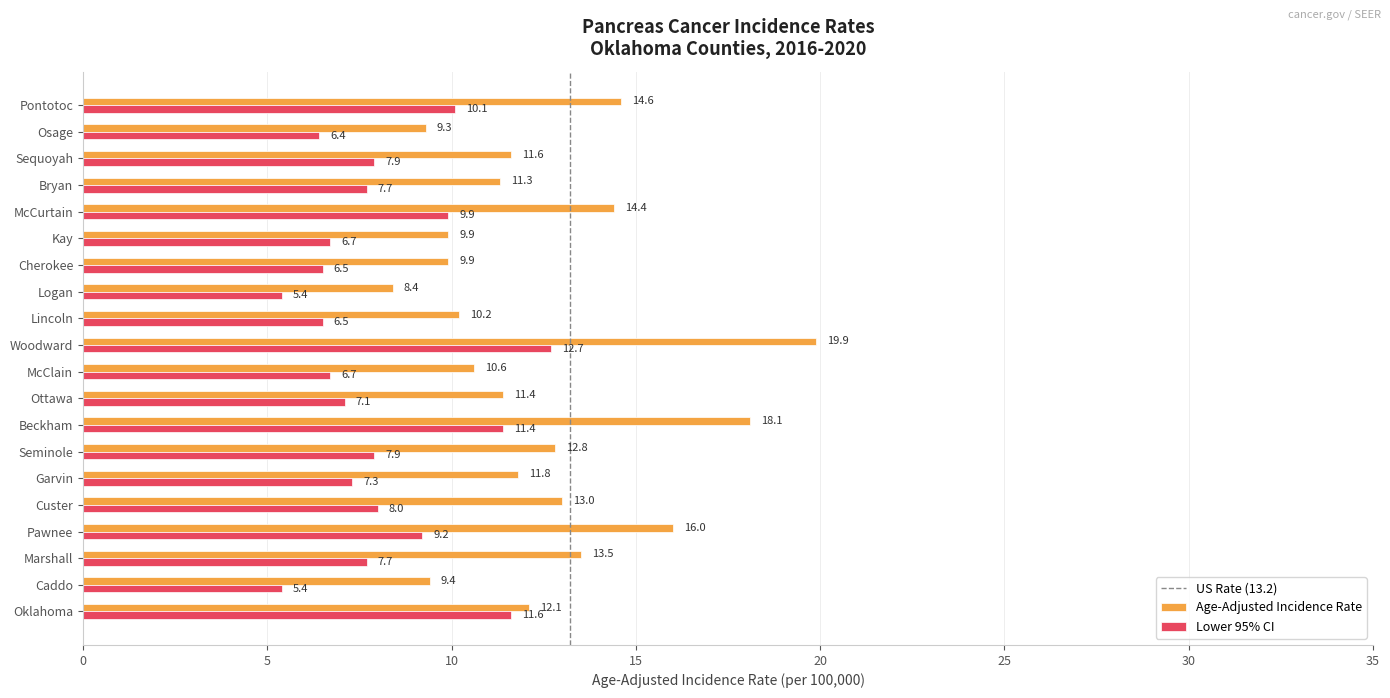

How many values in the Lower 95% CI series exceed 7?

13